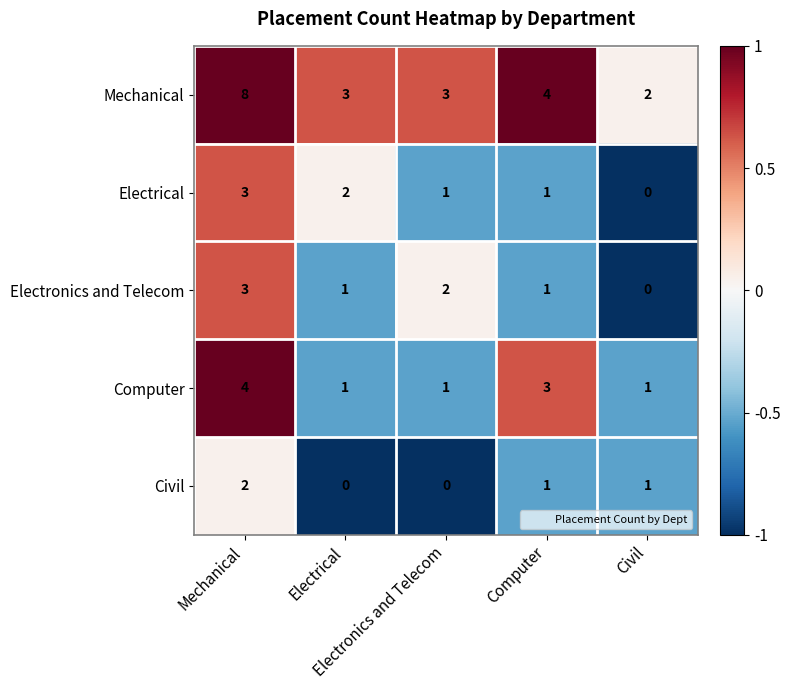

What is the maximum value shown in the chart?

8